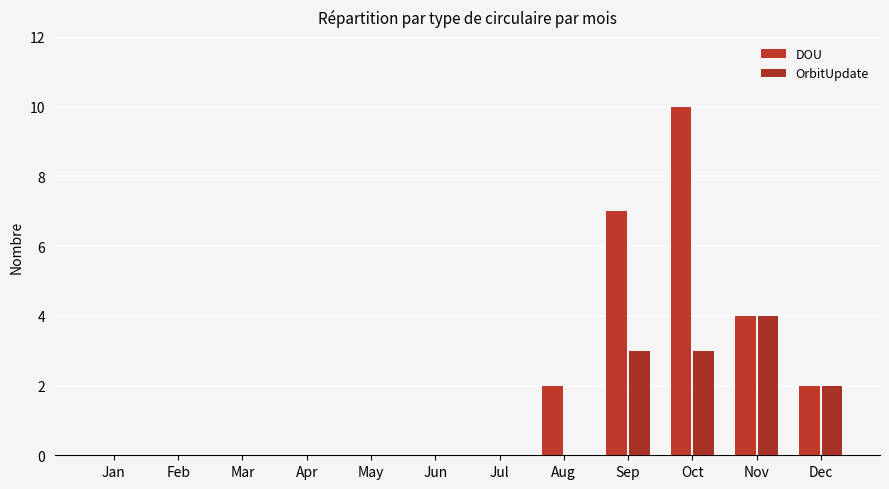

The value of OrbitUpdate at Feb is 0. True or false?

True